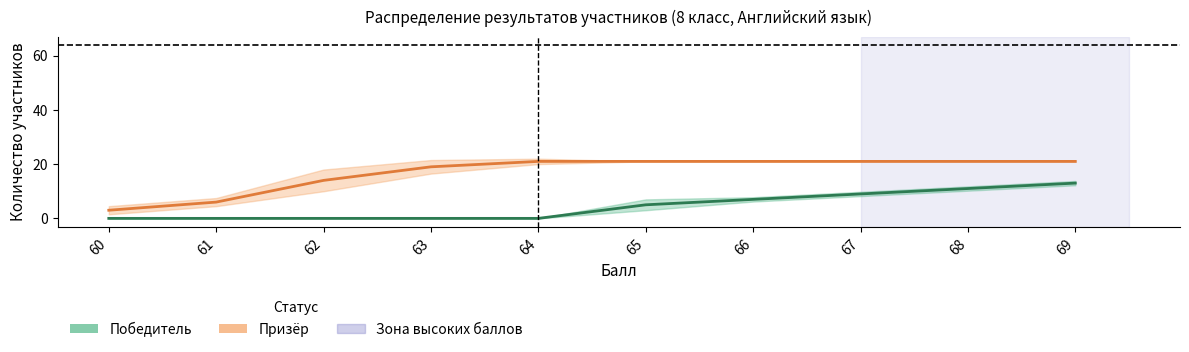

What is the difference between the maximum and second lowest values in the Победитель series?

13